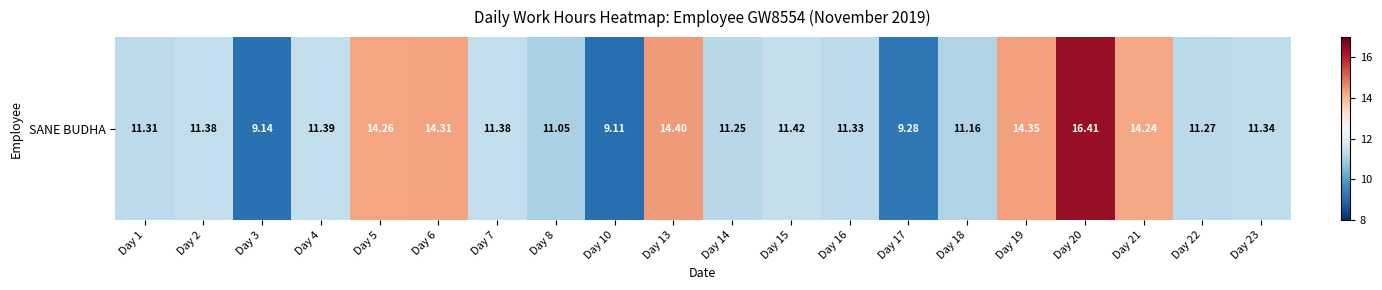

Rank the categories by value from highest to lowest.

Day 20, Day 13, Day 19, Day 6, Day 5, Day 21, Day 15, Day 4, Day 2, Day 7, Day 23, Day 16, Day 1, Day 22, Day 14, Day 18, Day 8, Day 17, Day 3, Day 10